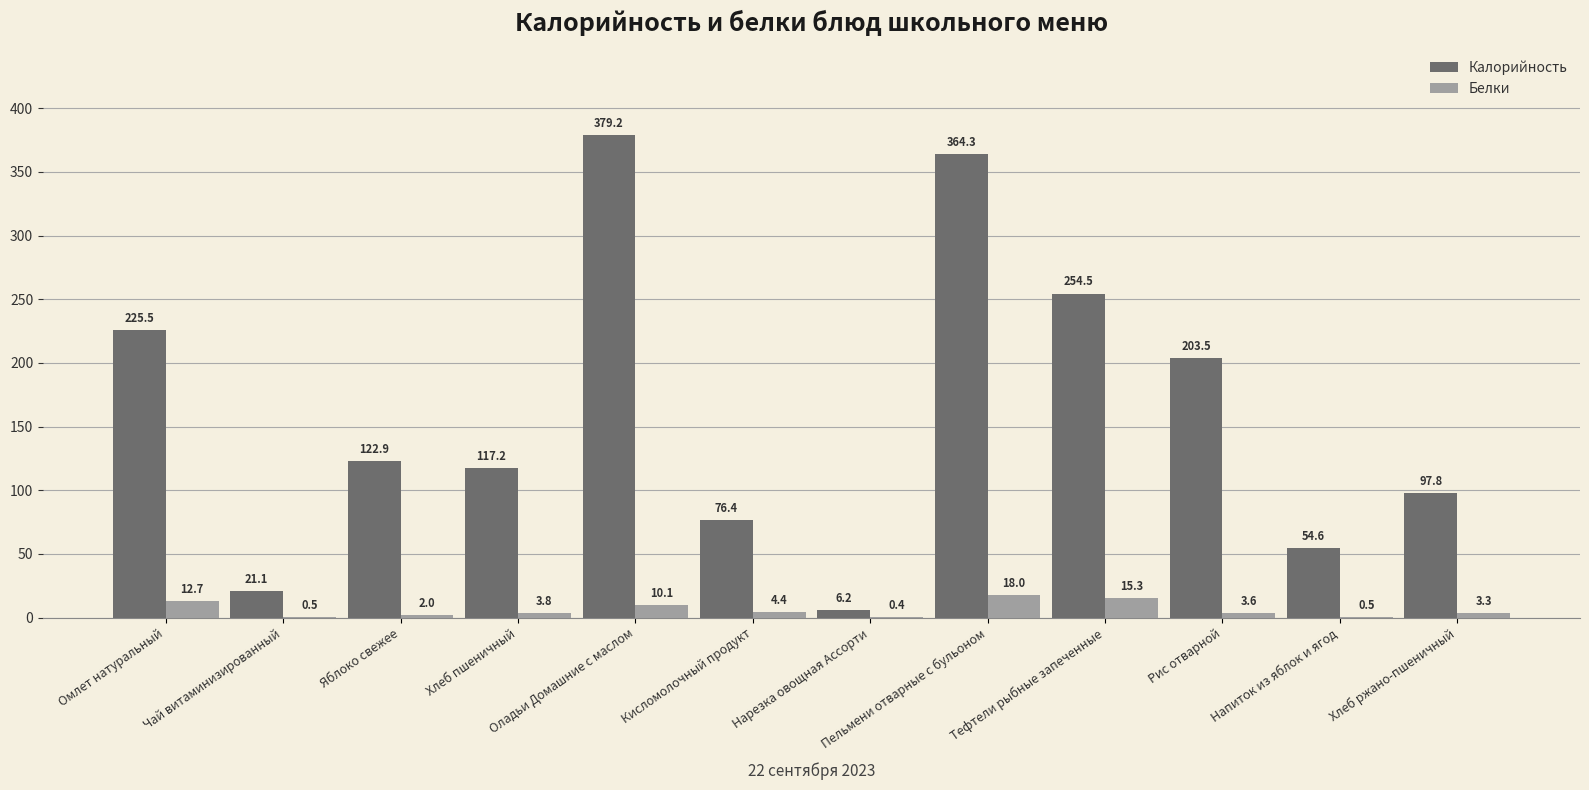

Is the value of Калорийность at Тефтели рыбные запеченные greater than the value of Белки at Пельмени отварные с бульоном?

Yes